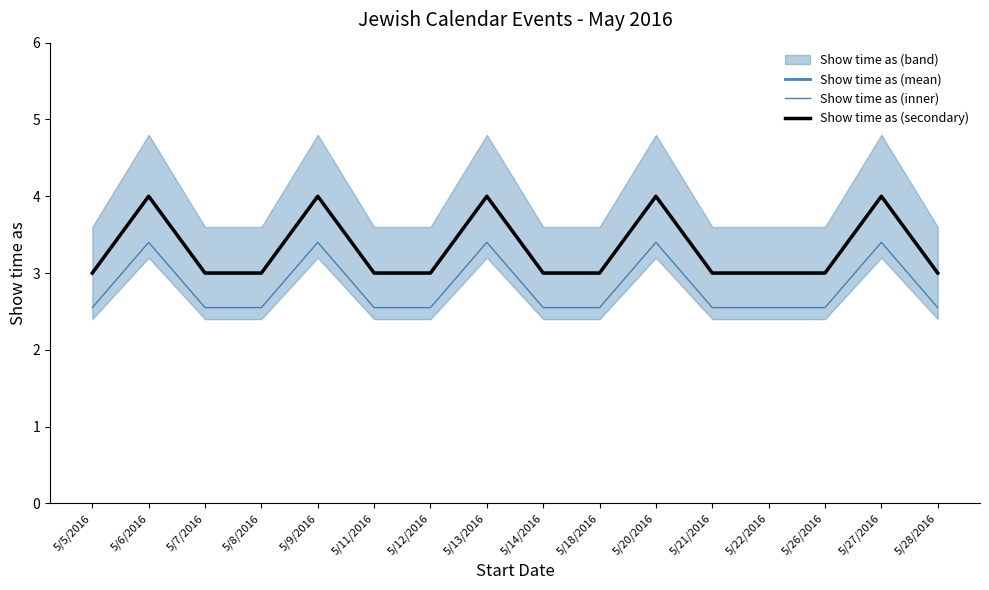

List the labels in order of Show time as (mean) value, smallest first.

5/5/2016, 5/7/2016, 5/8/2016, 5/11/2016, 5/12/2016, 5/14/2016, 5/18/2016, 5/21/2016, 5/22/2016, 5/26/2016, 5/28/2016, 5/6/2016, 5/9/2016, 5/13/2016, 5/20/2016, 5/27/2016